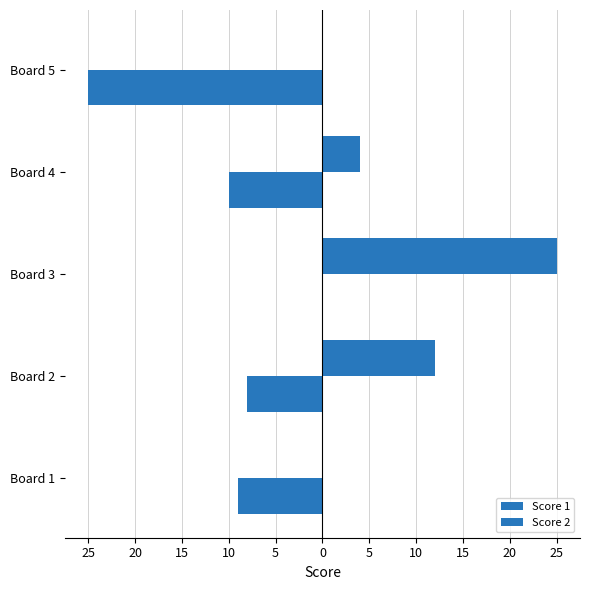

Which category has the lowest value across all series?

Board 5